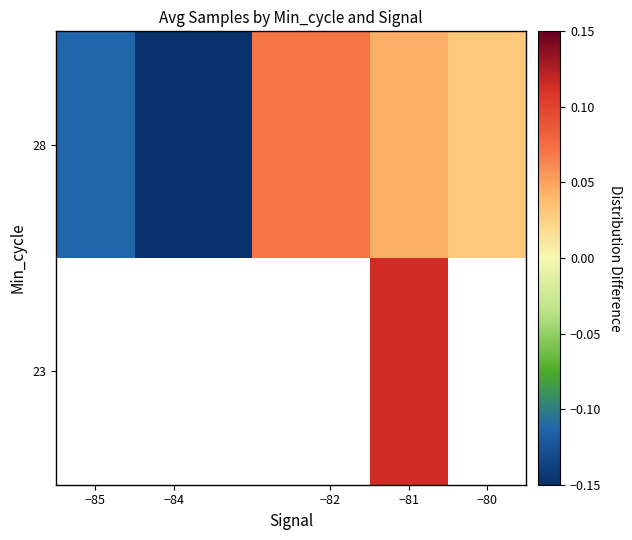

What is the sum of all 28 values?

-0.1